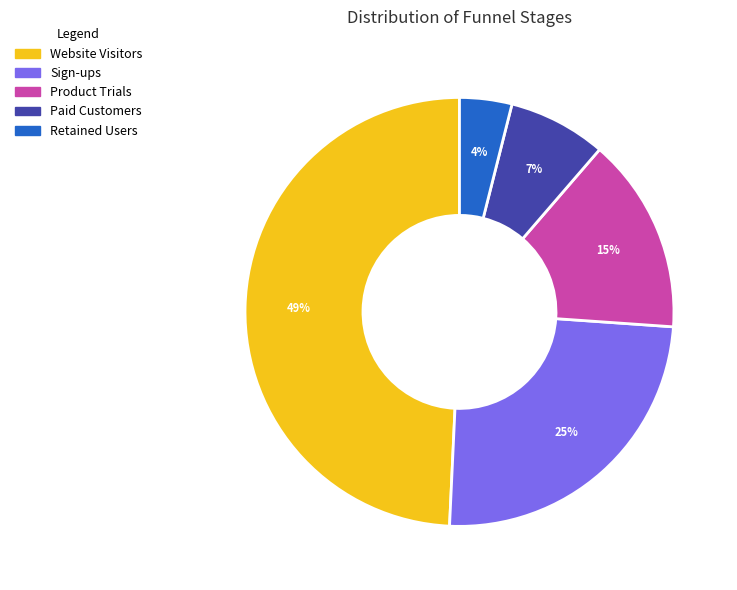

Is there a majority slice in this chart?

No